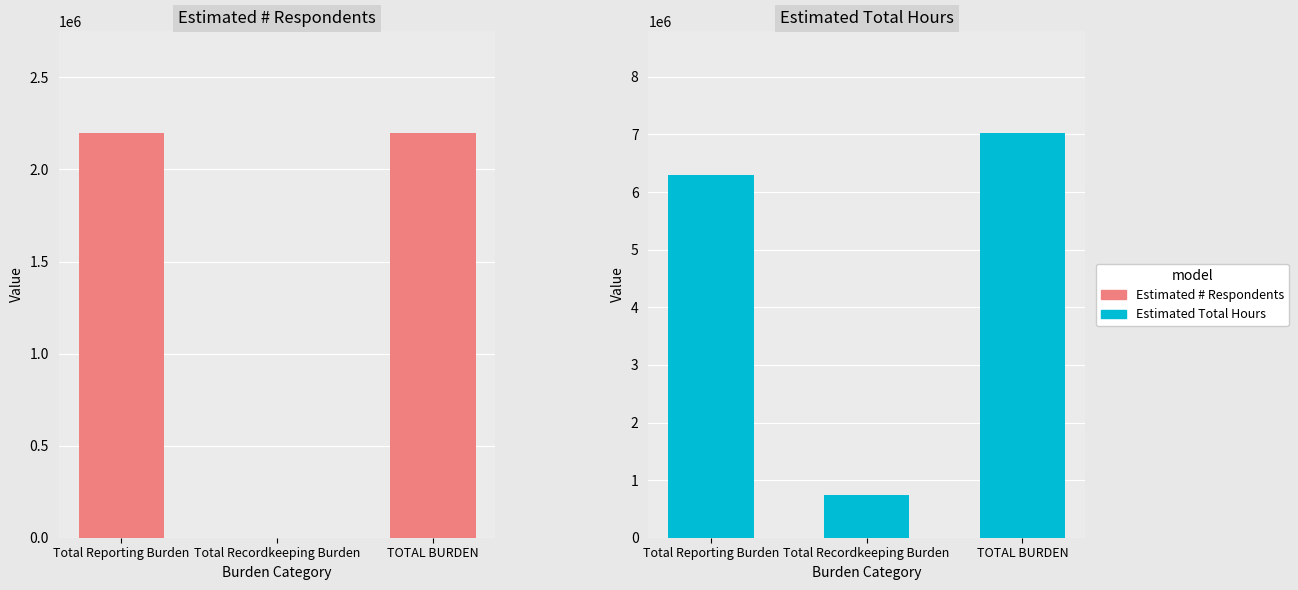

What is the value of the Estimated # Respondents bar at the 3rd from the left?

2200066.0